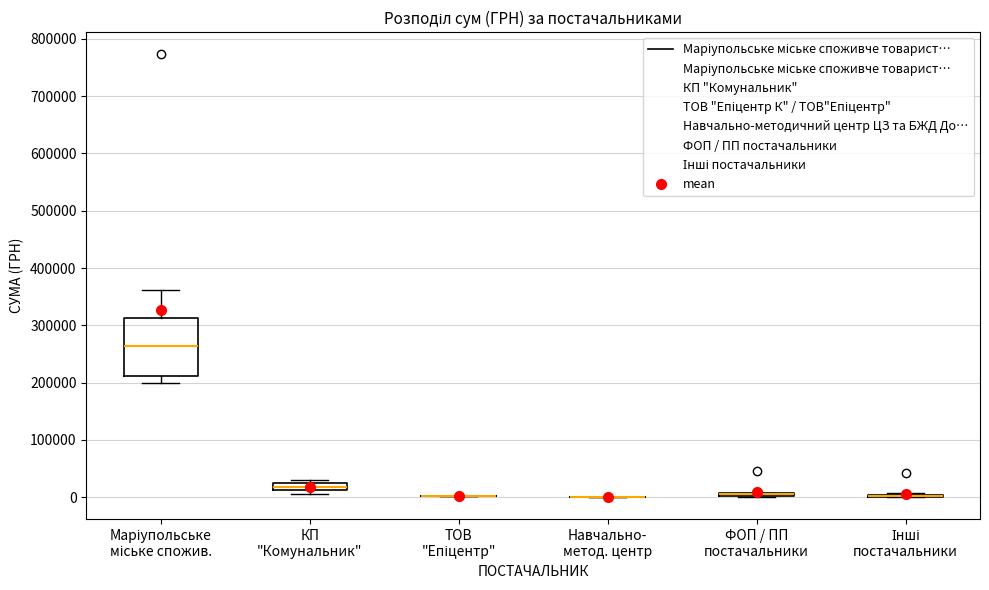

Comparing the boxes themselves (not the whiskers), which one is the tallest?

Маріупольське міське спожив.